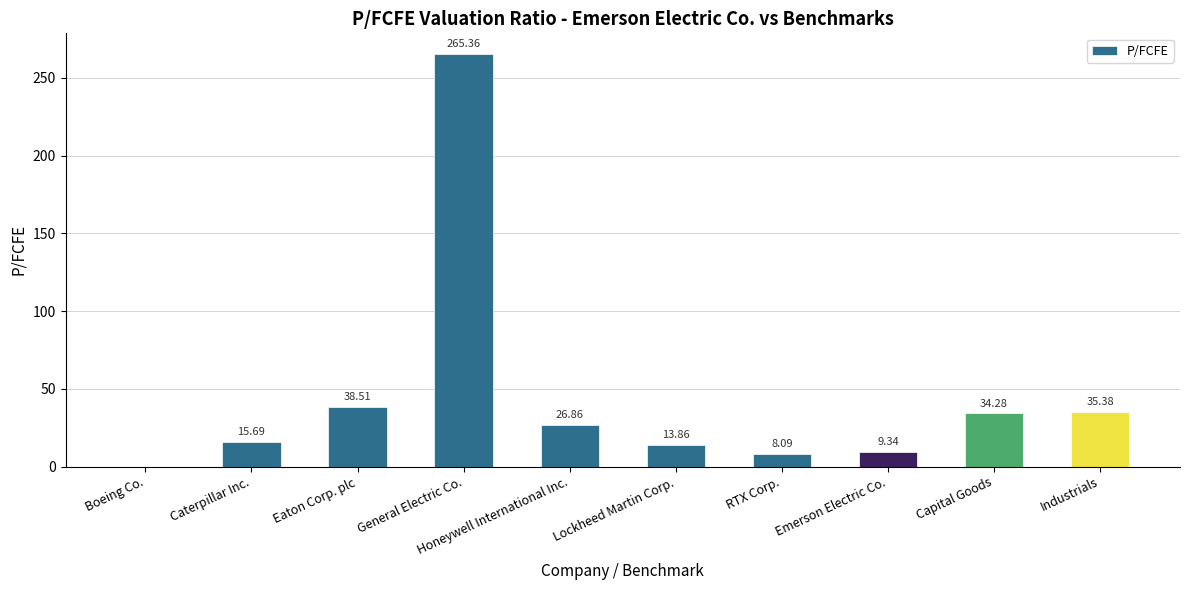

What is the sum of the values at Emerson Electric Co. and Lockheed Martin Corp.?

23.2